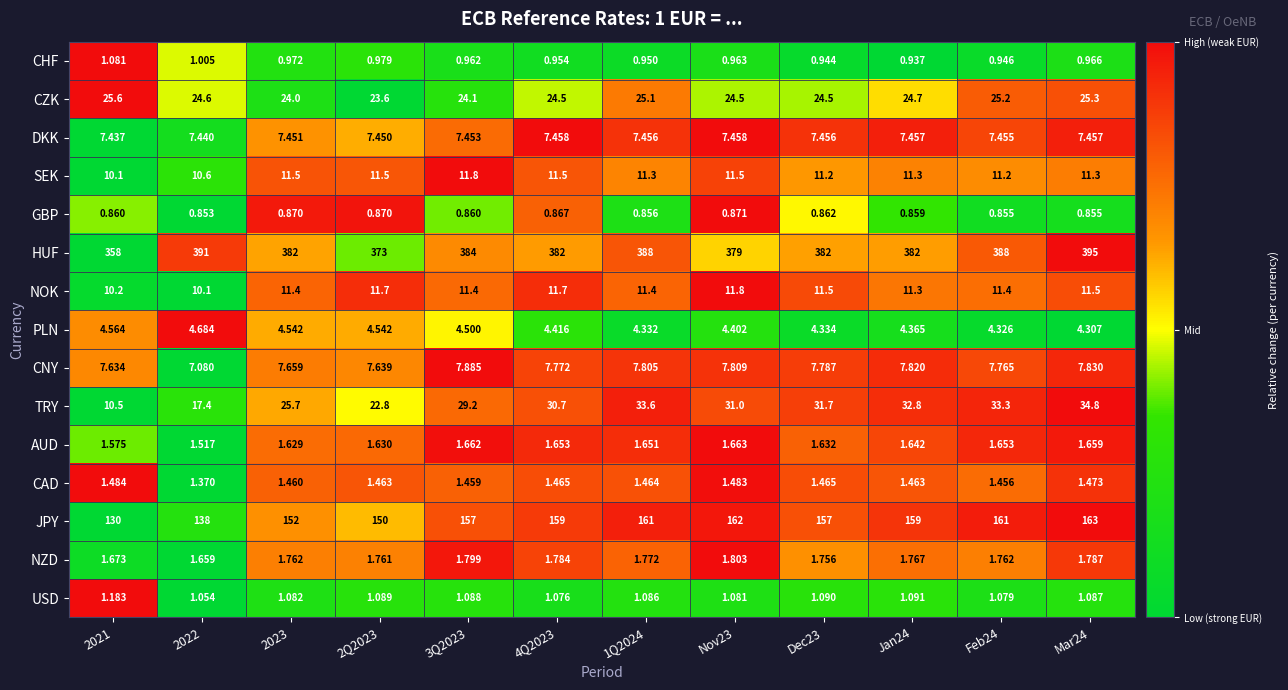

Is the value of CAD at 4Q2023 greater than the value of JPY at Feb24?

No